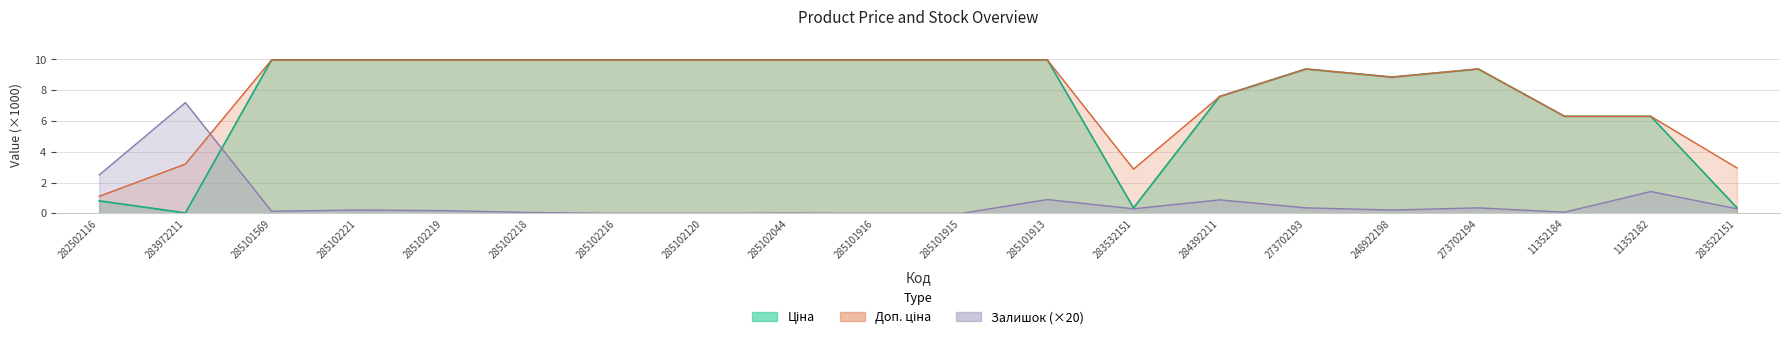

Reading left to right, transcribe all the data shown in this chart.

Ціна: 0.8	0.0	10.0	10.0	10.0	10.0	10.0	10.0	10.0	10.0	10.0	10.0	0.4	7.6	9.4	8.9	9.4	6.3	6.3	0.4
Доп. ціна: 1.1	3.2	10.0	10.0	10.0	10.0	10.0	10.0	10.0	10.0	10.0	10.0	2.9	7.6	9.4	8.9	9.4	6.3	6.3	3.0
Залишок: 2.5	7.2	0.1	0.2	0.2	0.1	0.0	0.0	0.0	0.0	0.0	0.9	0.3	0.9	0.4	0.2	0.4	0.1	1.4	0.3